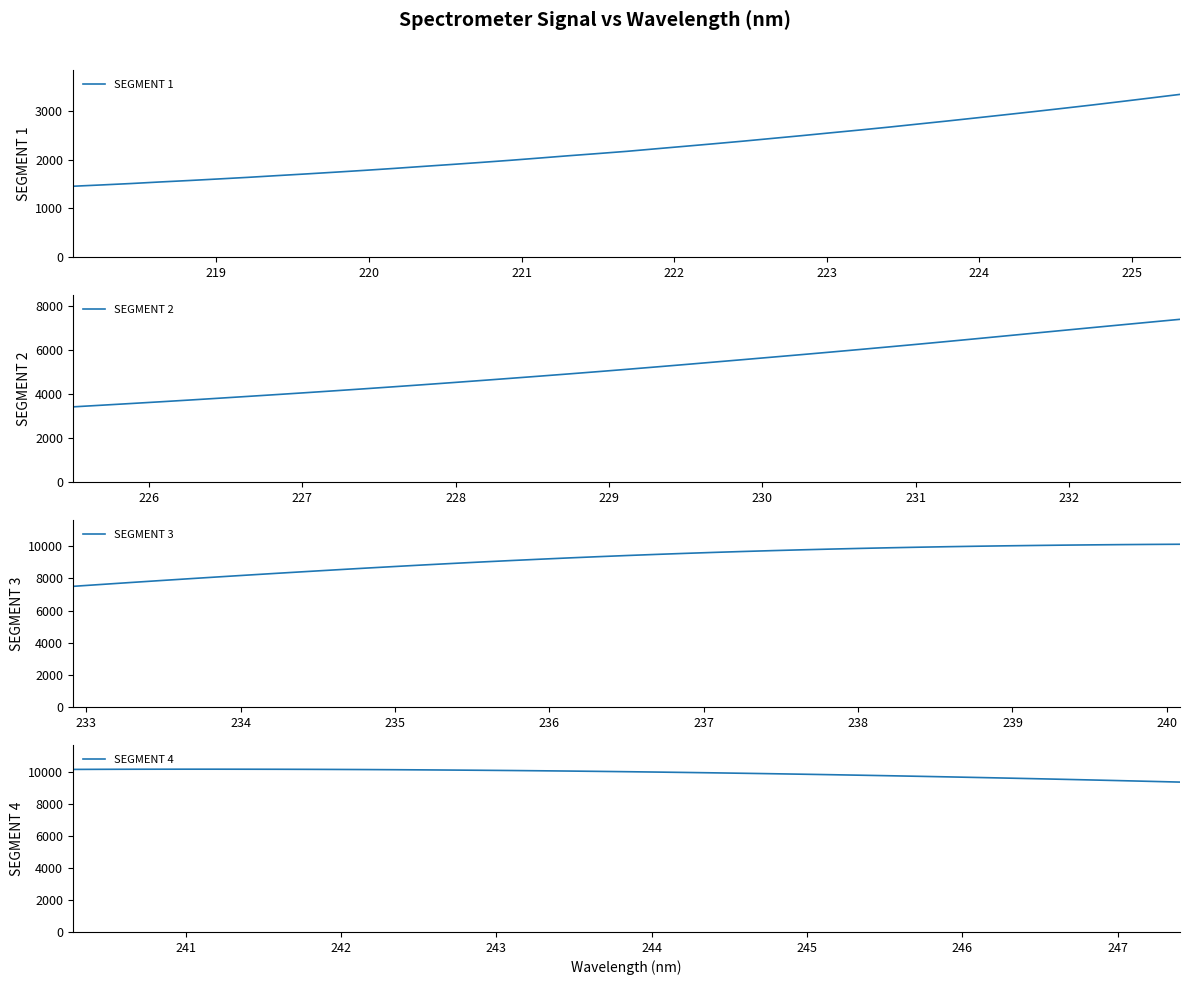

What is the highest value of the SEGMENT 1 series?

3338.3